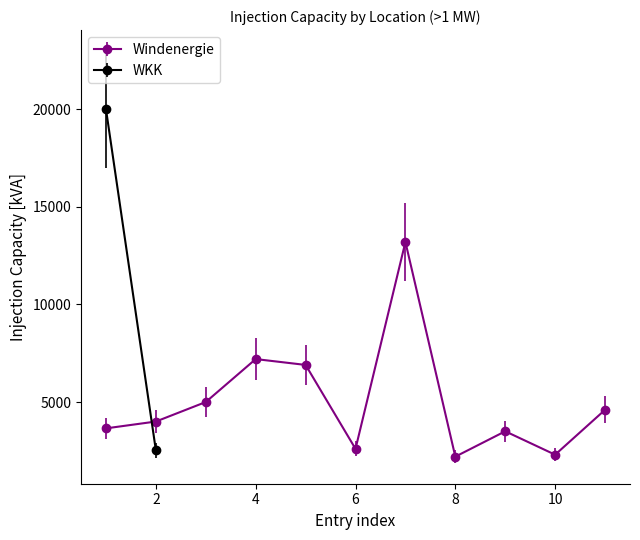

Reading left to right, transcribe all the data shown in this chart.

3650	4000	5000	7200	6900	2600	13200	2200	3500	2300	4600